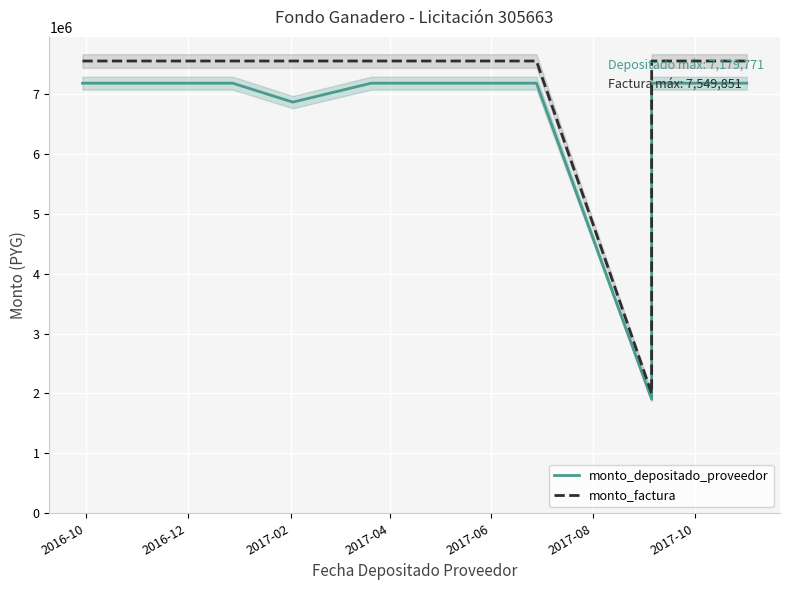

How many lines are shown in the chart?

2